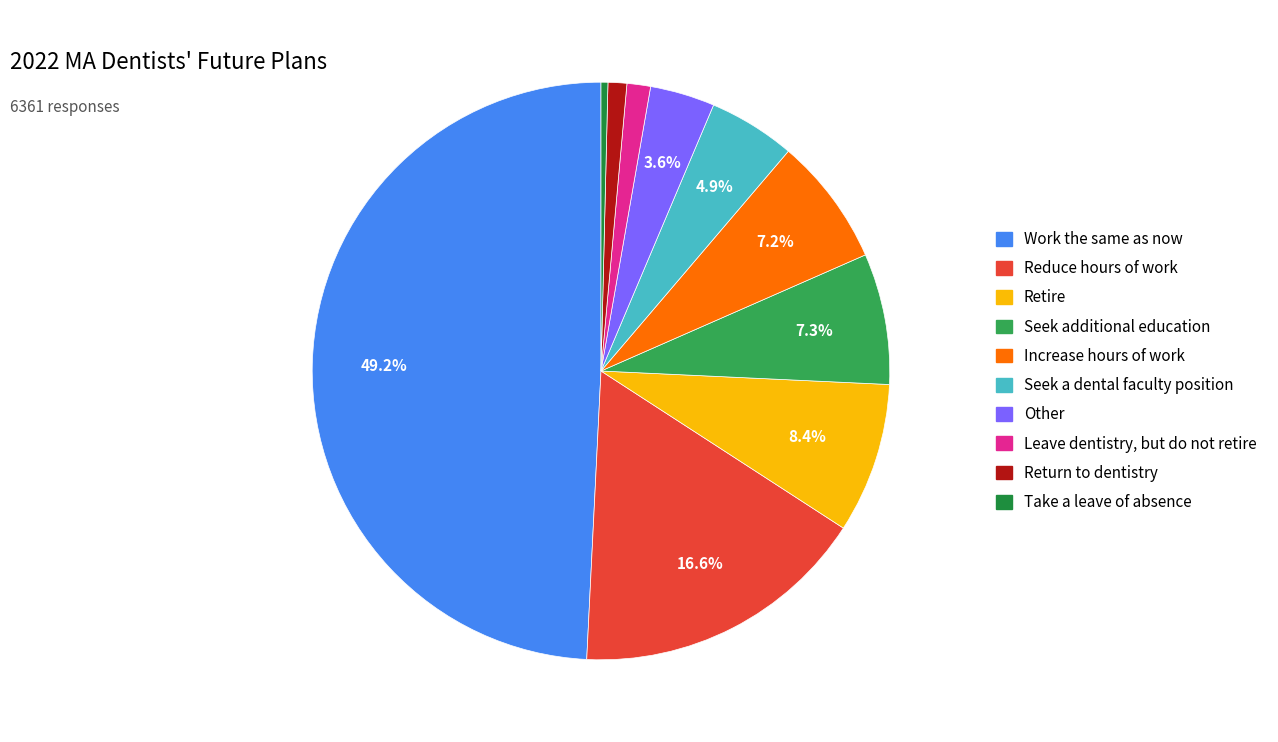

Do Retire and Take a leave of absence together represent more than half of the pie?

No